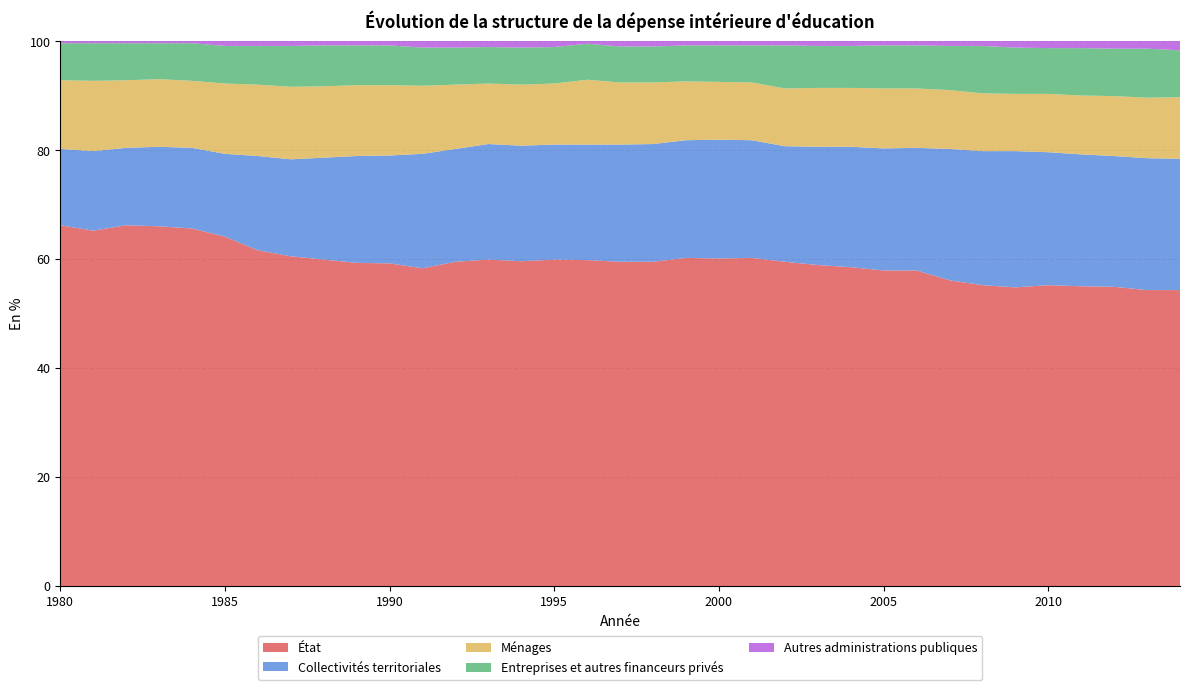

Reading left to right, transcribe all the data shown in this chart.

État: 1980=66.2	1981=65.2	1982=66.2	1983=66.0	1984=65.6	1985=64.1	1986=61.6	1987=60.5	1988=59.9	1989=59.3	1990=59.2	1991=58.3	1992=59.5	1993=59.9	1994=59.6	1995=59.9	1996=59.8	1997=59.5	1998=59.5	1999=60.2	2000=60.1	2001=60.2	2002=59.5	2003=58.9	2004=58.5	2005=57.9	2006=57.9	2007=56.1	2008=55.2	2009=54.8	2010=55.2	2011=55.0	2012=54.9	2013=54.3	2014=54.3
Collectivités territoriales: 1980=14.0	1981=14.6	1982=14.2	1983=14.6	1984=14.8	1985=15.2	1986=17.3	1987=17.8	1988=18.7	1989=19.6	1990=19.8	1991=21.0	1992=20.7	1993=21.2	1994=21.2	1995=21.1	1996=21.2	1997=21.5	1998=21.6	1999=21.6	2000=21.8	2001=21.6	2002=21.2	2003=21.7	2004=22.1	2005=22.4	2006=22.5	2007=24.1	2008=24.6	2009=25.0	2010=24.4	2011=24.2	2012=24.0	2013=24.2	2014=24.1
Ménages: 1980=12.6	1981=12.9	1982=12.4	1983=12.4	1984=12.3	1985=12.9	1986=13.1	1987=13.3	1988=13.1	1989=13.0	1990=12.9	1991=12.5	1992=11.8	1993=11.1	1994=11.2	1995=11.2	1996=11.9	1997=11.4	1998=11.3	1999=10.8	2000=10.6	2001=10.6	2002=10.6	2003=10.8	2004=10.8	2005=11.0	2006=10.9	2007=10.8	2008=10.6	2009=10.5	2010=10.7	2011=10.8	2012=11.0	2013=11.1	2014=11.3
Entreprises et autres financeurs privés: 1980=6.8	1981=6.9	1982=6.8	1983=6.6	1984=6.9	1985=6.9	1986=7.1	1987=7.5	1988=7.5	1989=7.3	1990=7.3	1991=7.0	1992=6.8	1993=6.7	1994=6.8	1995=6.7	1996=6.6	1997=6.6	1998=6.6	1999=6.6	2000=6.7	2001=6.8	2002=7.9	2003=7.7	2004=7.7	2005=7.9	2006=7.9	2007=8.1	2008=8.7	2009=8.5	2010=8.4	2011=8.7	2012=8.7	2013=9.0	2014=8.6
Autres administrations publiques: 1980=0.4	1981=0.4	1982=0.4	1983=0.4	1984=0.4	1985=0.9	1986=0.9	1987=0.9	1988=0.8	1989=0.8	1990=0.8	1991=1.2	1992=1.2	1993=1.1	1994=1.2	1995=1.1	1996=0.5	1997=1.0	1998=1.0	1999=0.8	2000=0.8	2001=0.8	2002=0.8	2003=0.9	2004=0.9	2005=0.8	2006=0.8	2007=0.9	2008=0.9	2009=1.2	2010=1.3	2011=1.3	2012=1.4	2013=1.4	2014=1.7